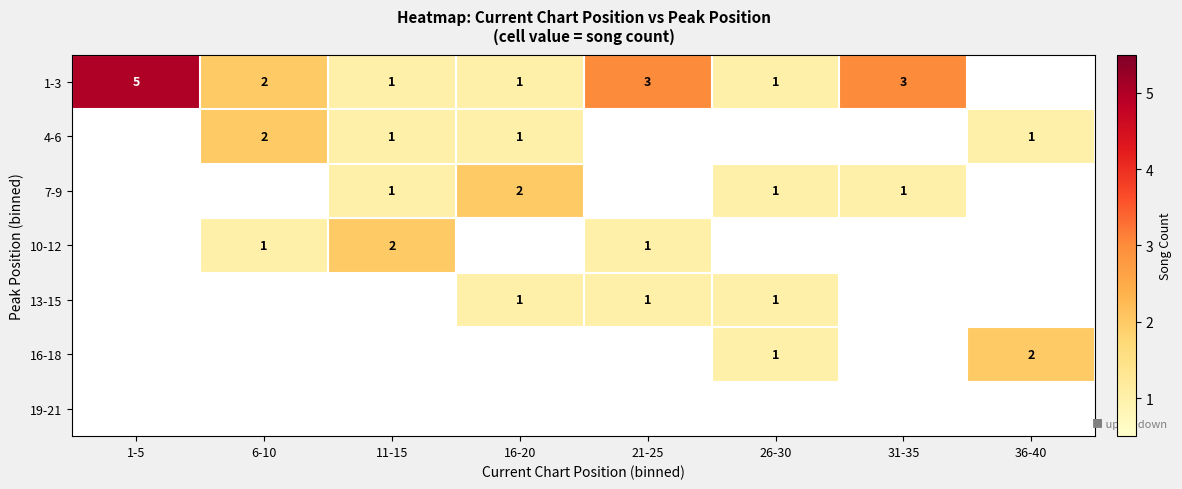

The 13-15 series shows 0 at 16-20. True or false?

False